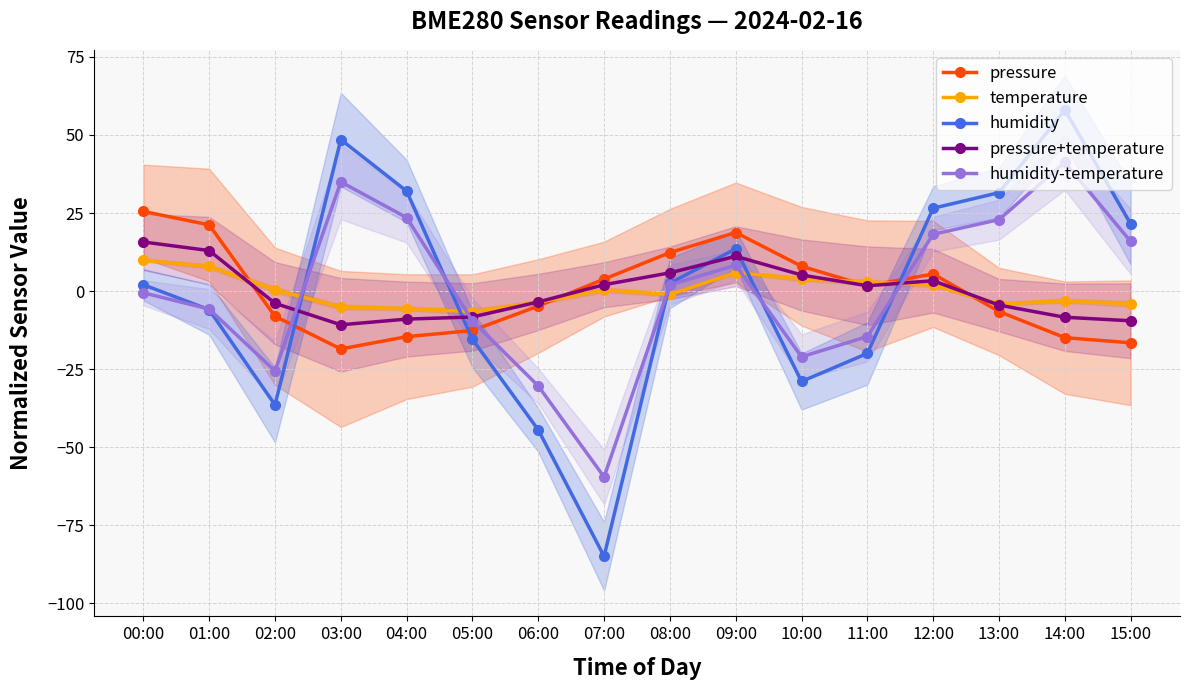

How many values in temperature are below zero?

8